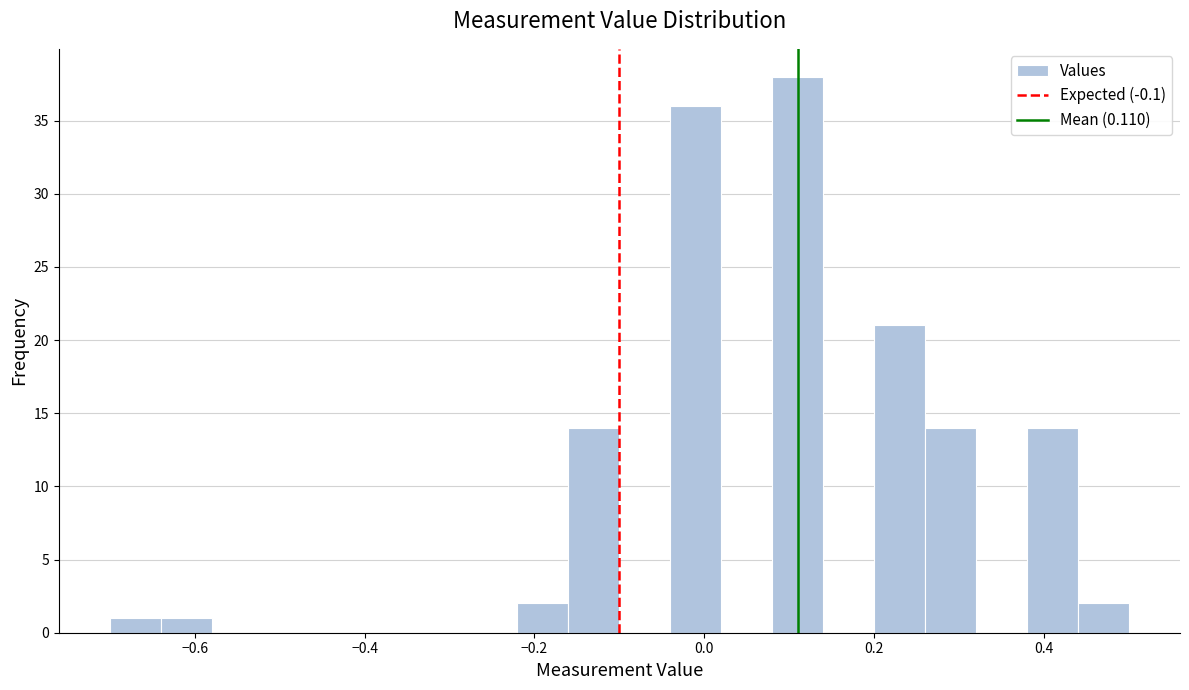

Around what value on the x-axis is the tallest bar? Give the approximate position of its centre, as read against the axis.

0.12